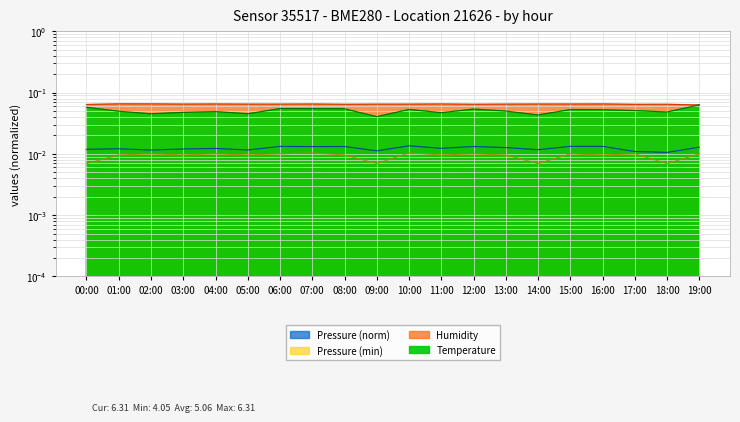

Between 16:00 and 18:00, which series saw the biggest shift?

temperature